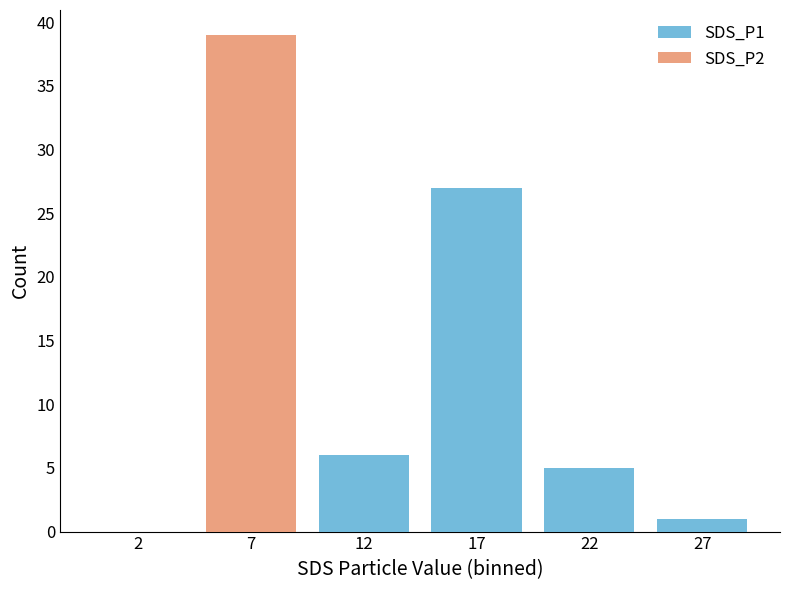

What is the sum of the SDS_P1 values at 27 and 22?

6